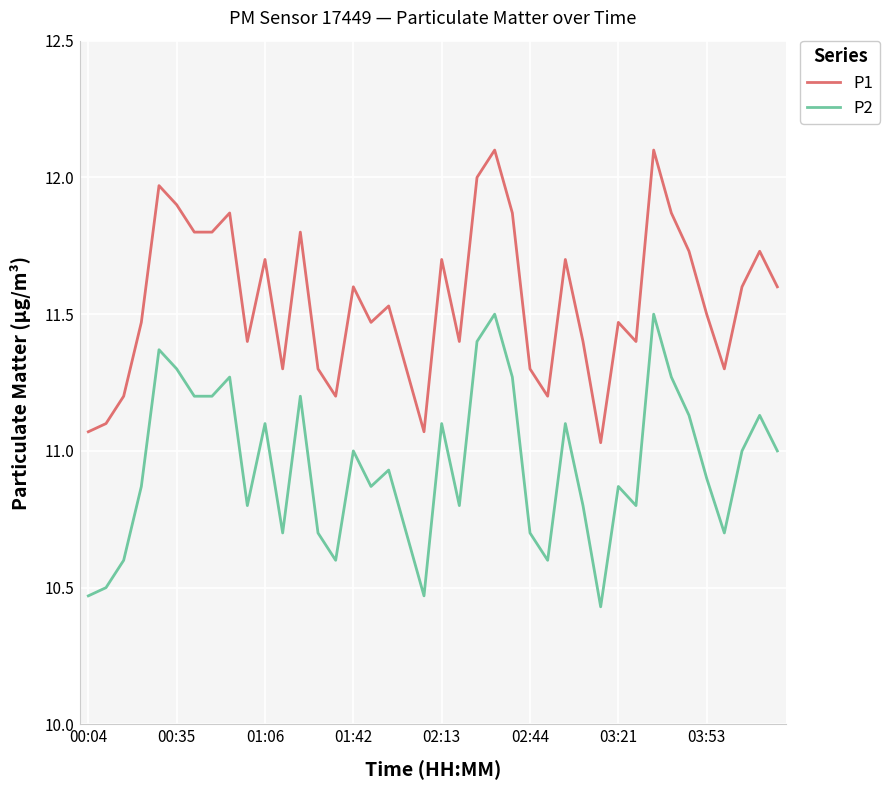

What is the difference between the maximum and second lowest values in the P1 series?

1.0